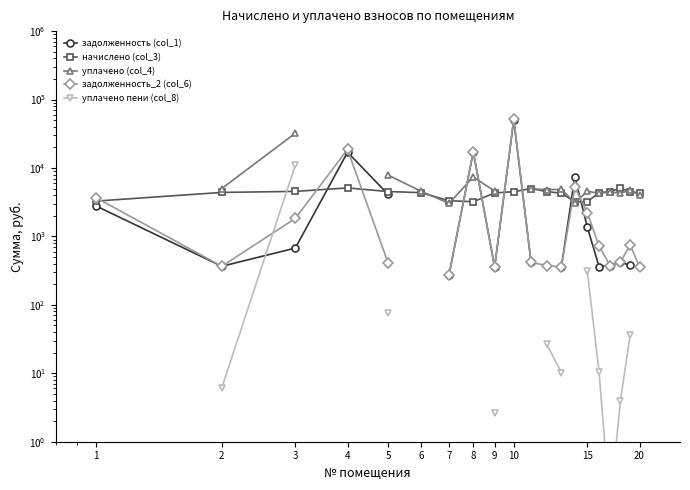

Which series has the largest range (max minus min)?

задолженность_2 (col_6)